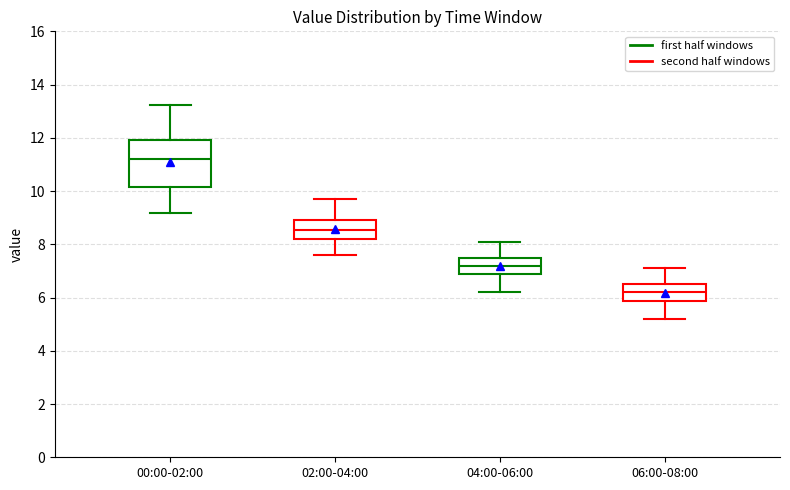

Reading left to right, transcribe this box plot: for each box, give where its median line is, the range the box spans, and where its two whiskers end, as read against the y-axis. The values are not printed on the chart, so give them approximately, as read against the axis.

00:00-02:00: median 11.2, box 10.2 to 12.0, whiskers 9.2 to 13.2
02:00-04:00: median 8.6, box 8.2 to 9.0, whiskers 7.6 to 9.8
04:00-06:00: median 7.2, box 6.8 to 7.6, whiskers 6.2 to 8.2
06:00-08:00: median 6.2, box 5.8 to 6.6, whiskers 5.2 to 7.2